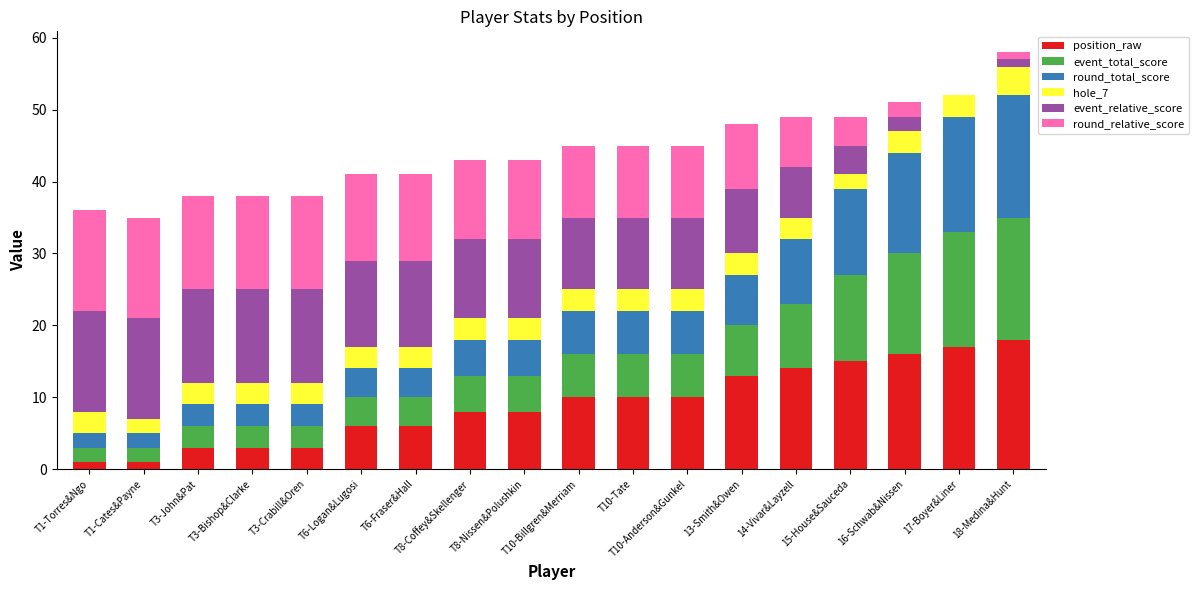

What is the maximum value for position_raw?

18